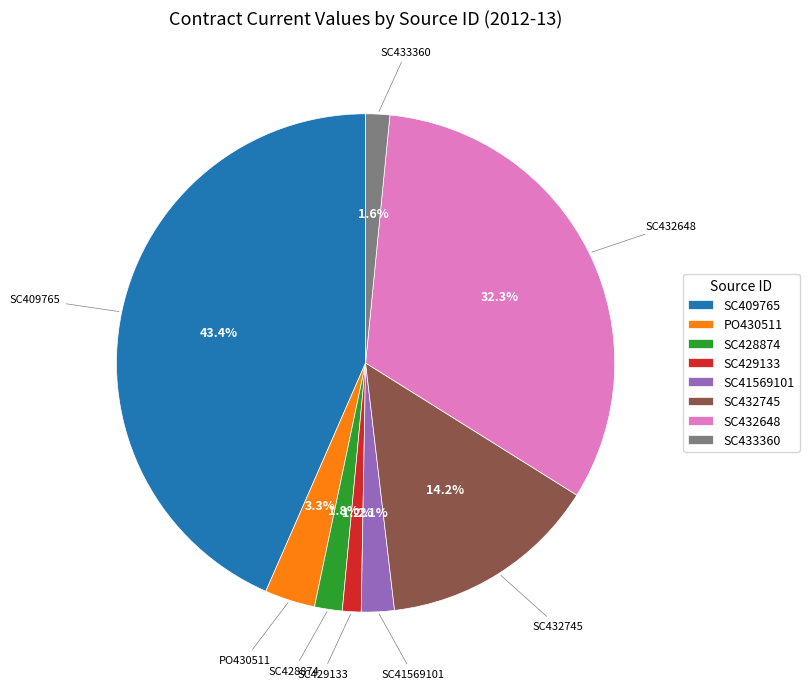

What portion of the pie excludes SC428874?

98.2%